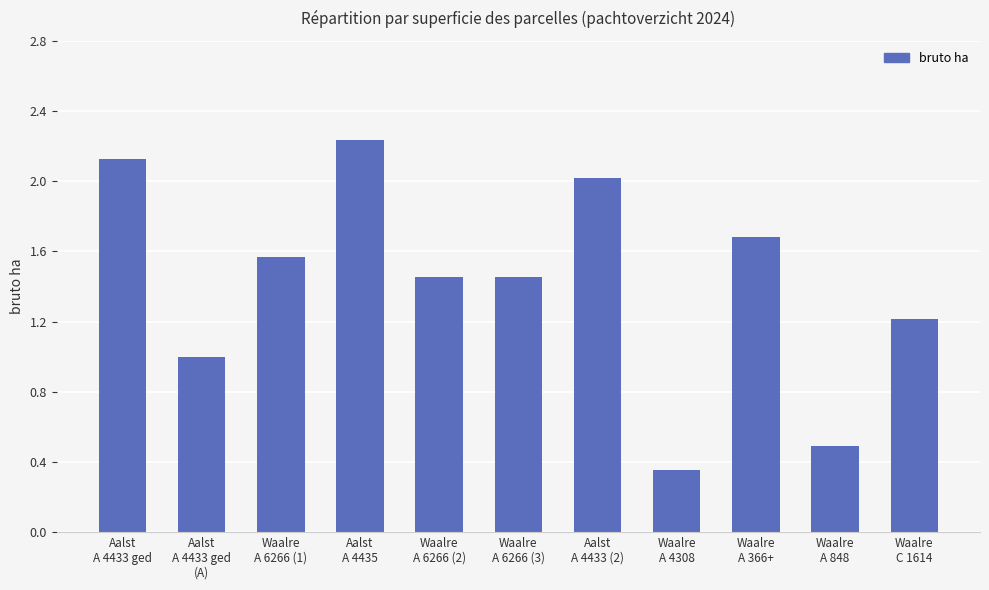

Between Aalst
A 4435 and Waalre
A 6266 (1), which is larger?

Aalst
A 4435